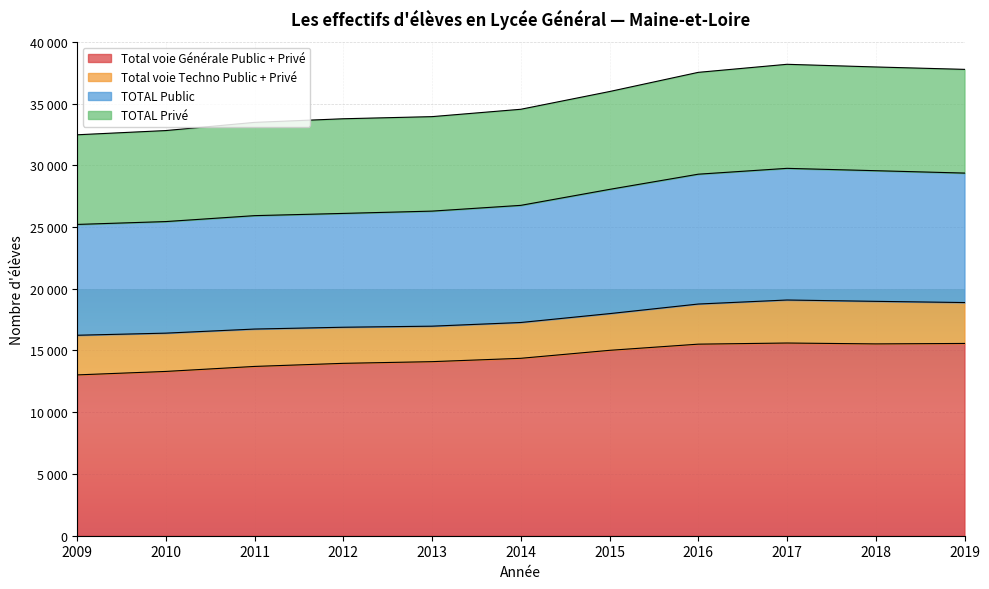

What is the maximum value for TOTAL Public?

29750